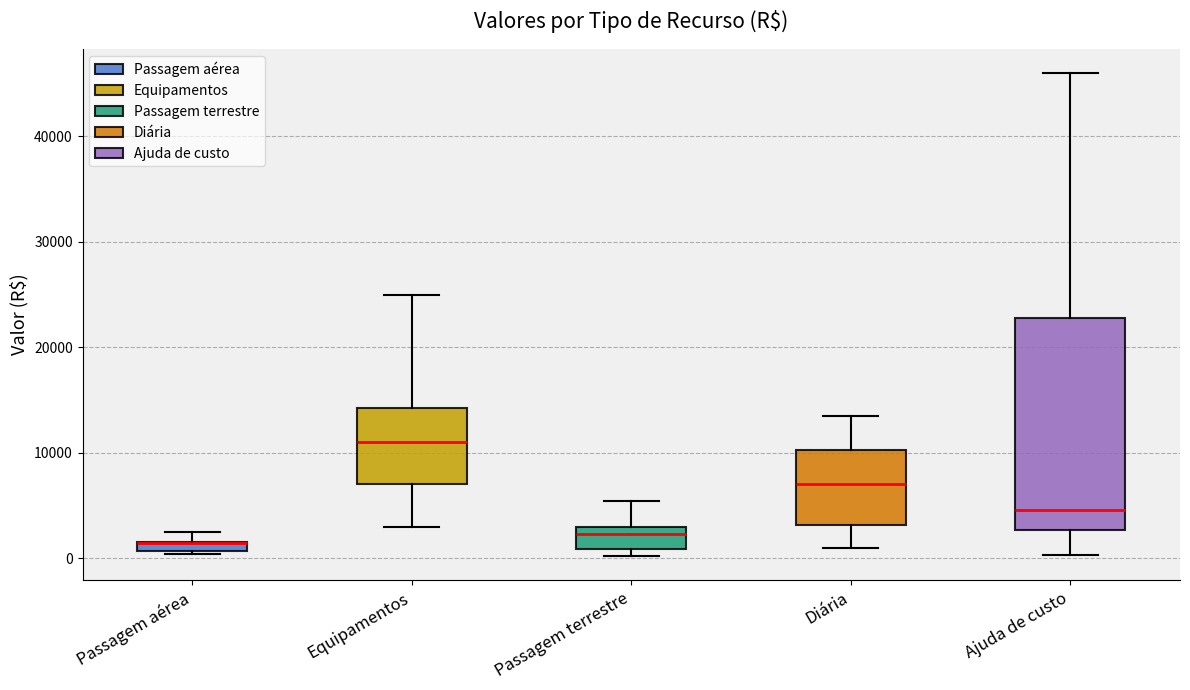

Where is the upper edge of the box for Ajuda de custo on the y-axis? The values are not printed on the chart, so give them approximately, as read against the axis.

23000